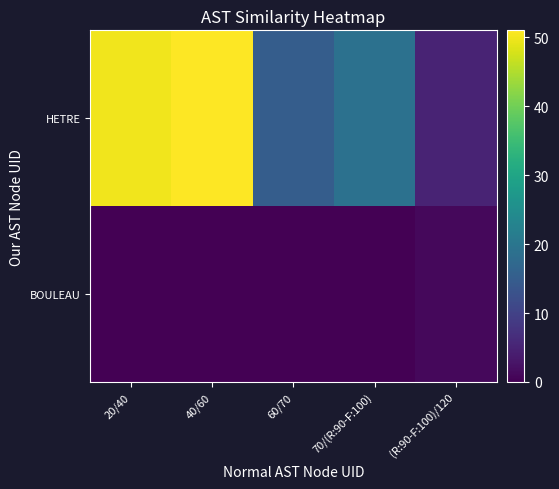

Rank the series by their average value, from highest to lowest.

HETRE, BOULEAU